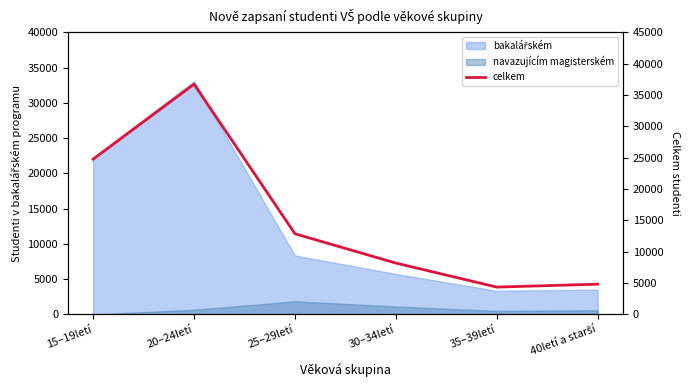

The value at 35–39letí is 4355. True or false?

True